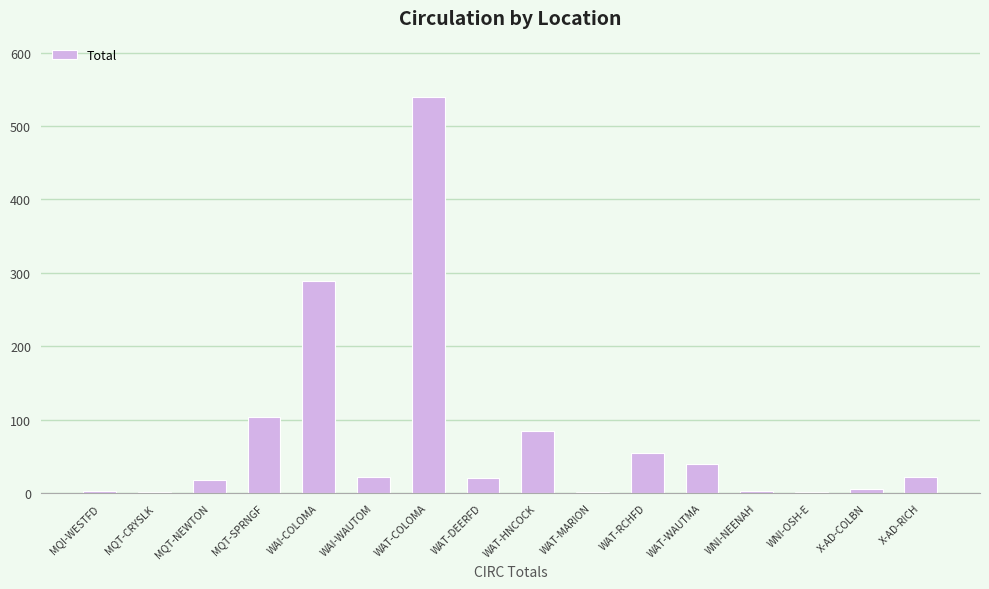

What is the maximum value shown in the chart?

540